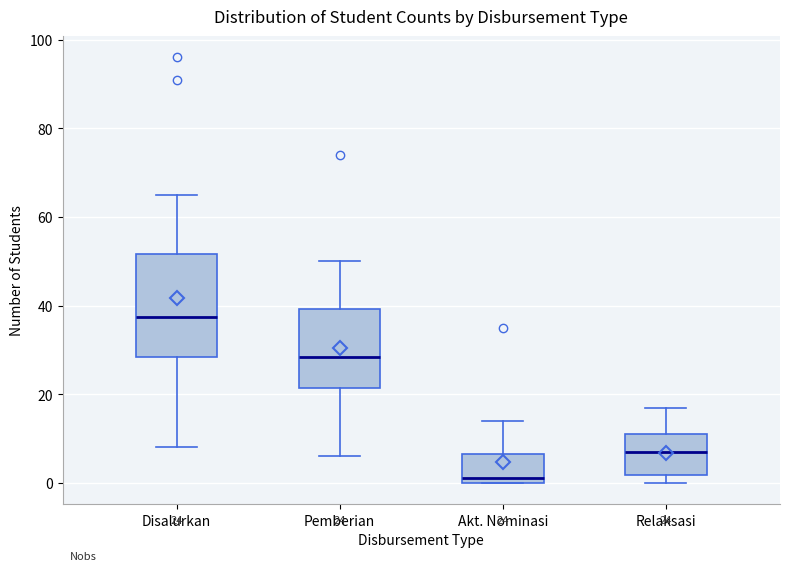

Which box's median line is the lowest?

Akt. Nominasi